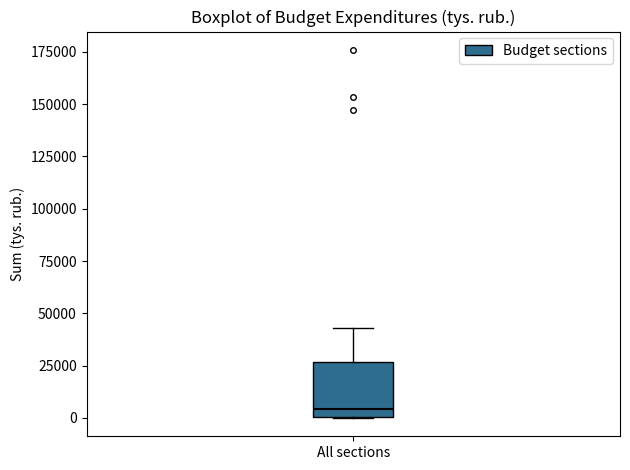

Where is the lower edge of the box for All sections on the y-axis? The values are not printed on the chart, so give them approximately, as read against the axis.

0